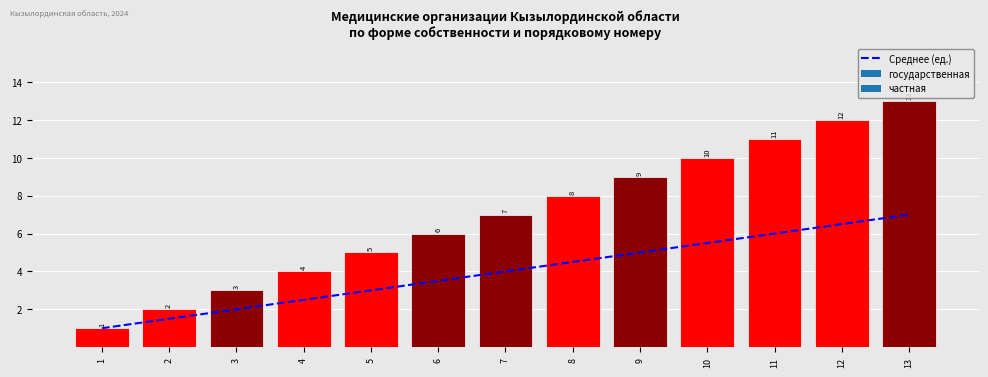

What is the change in value from 1 to 7?

+3.0